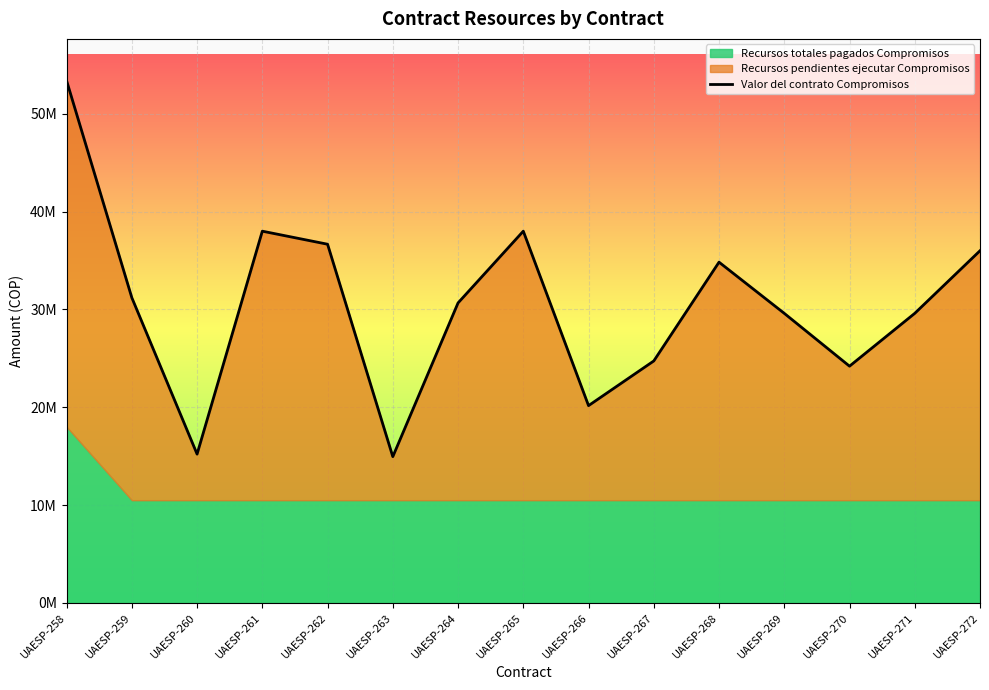

What is the difference between the values at UAESP-272 and UAESP-266?

15833334